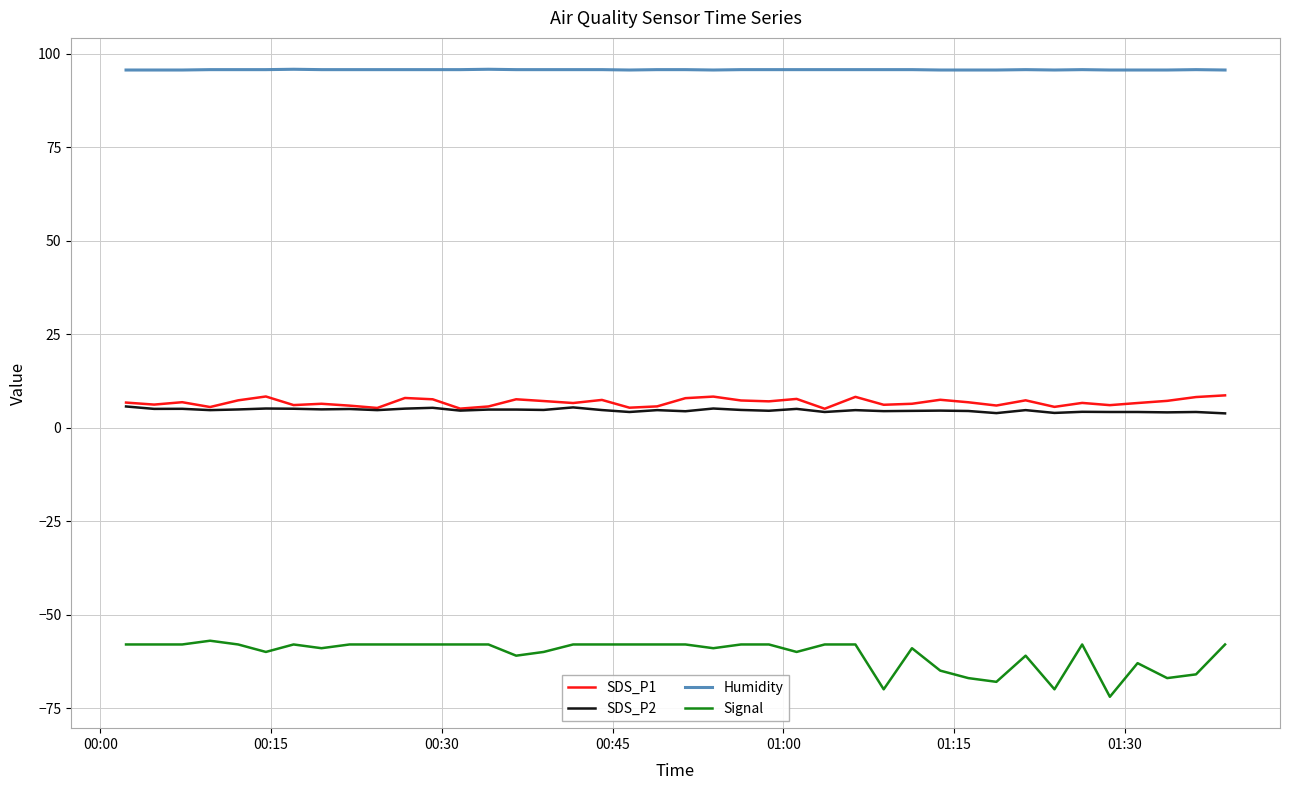

What is the maximum value shown in the chart?

95.9